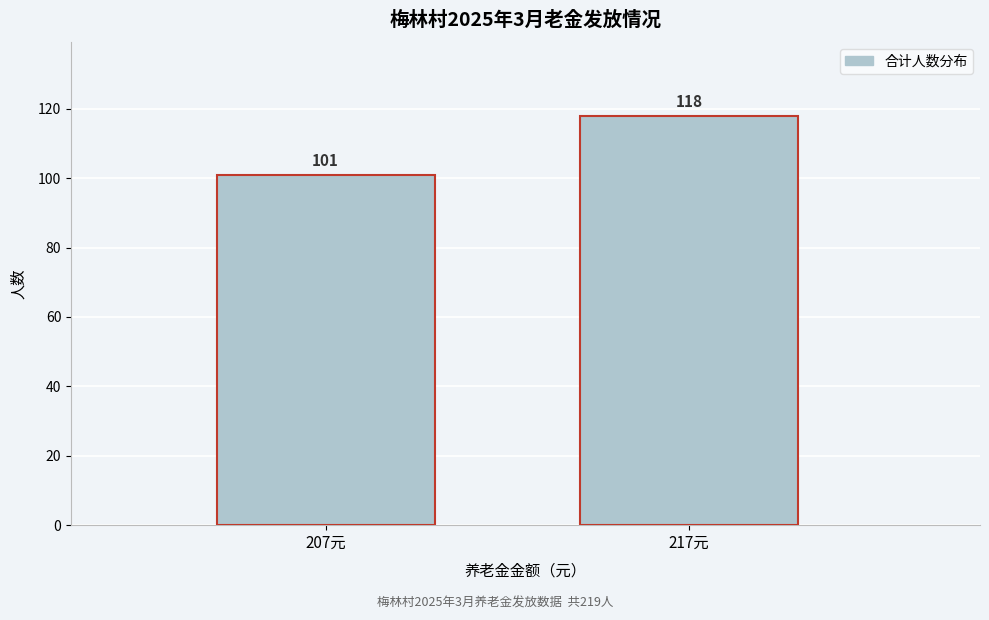

Reading left to right, list all the values displayed in this chart.

101	118